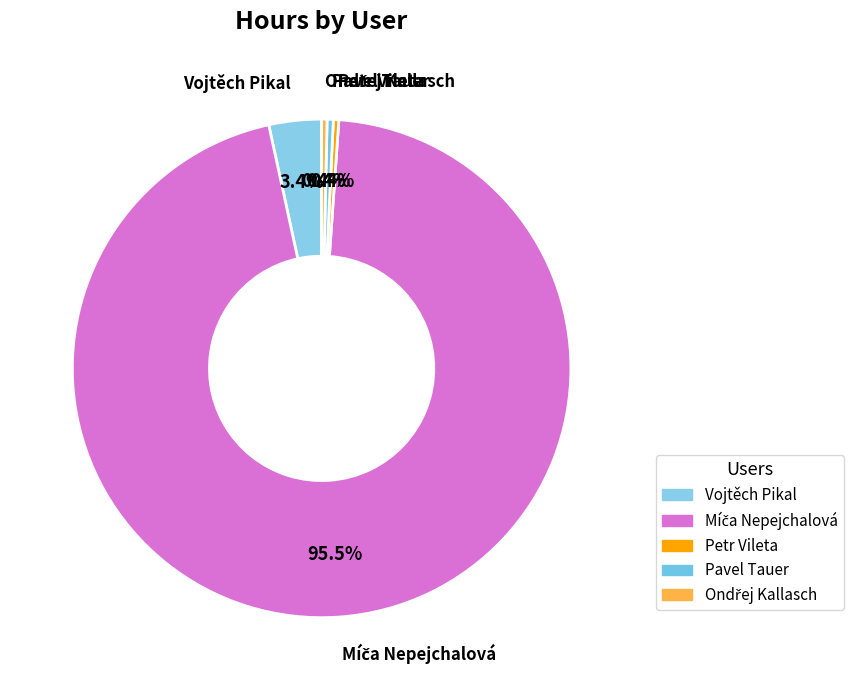

Which category has the biggest portion of the pie?

Míča Nepejchalová